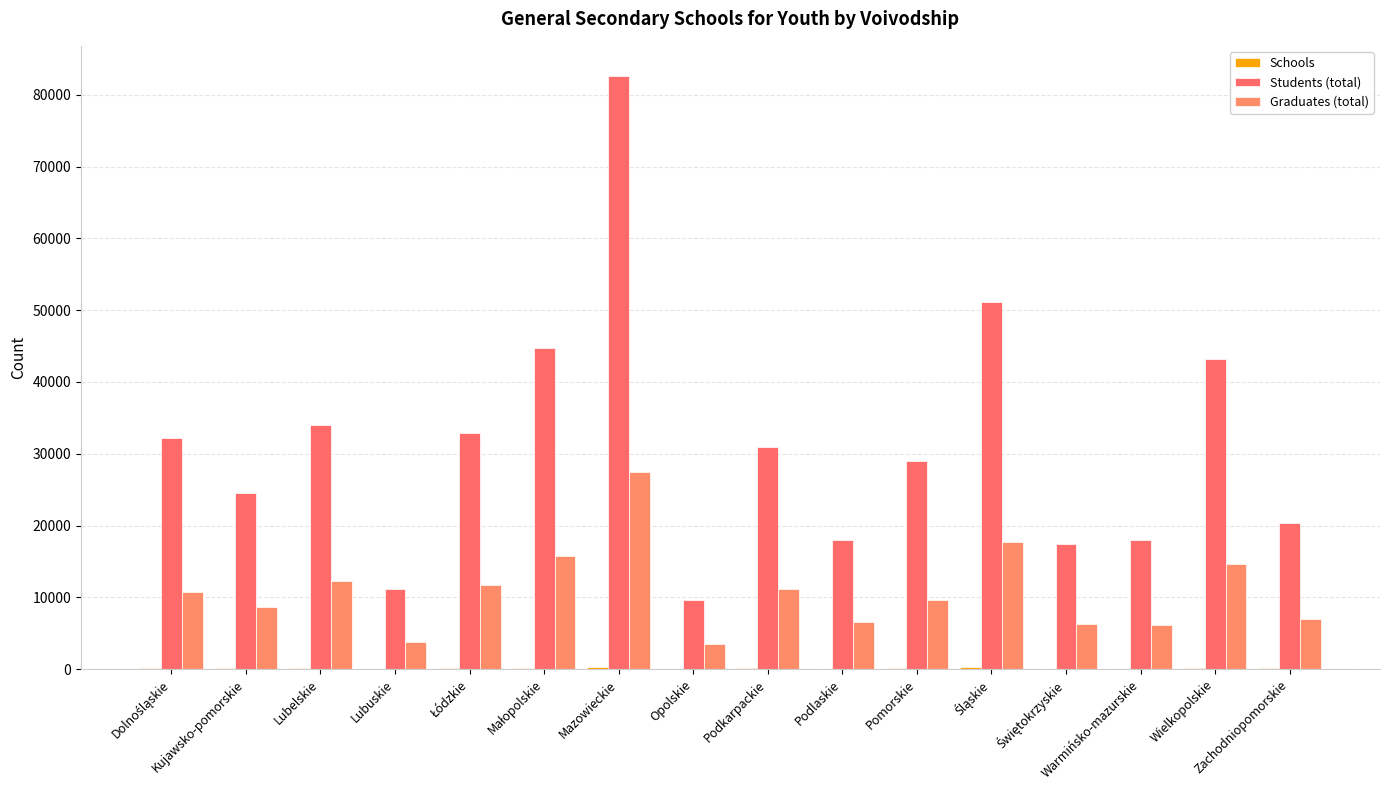

What is the value of the Students (total) bar at the 4th from the left?

11185